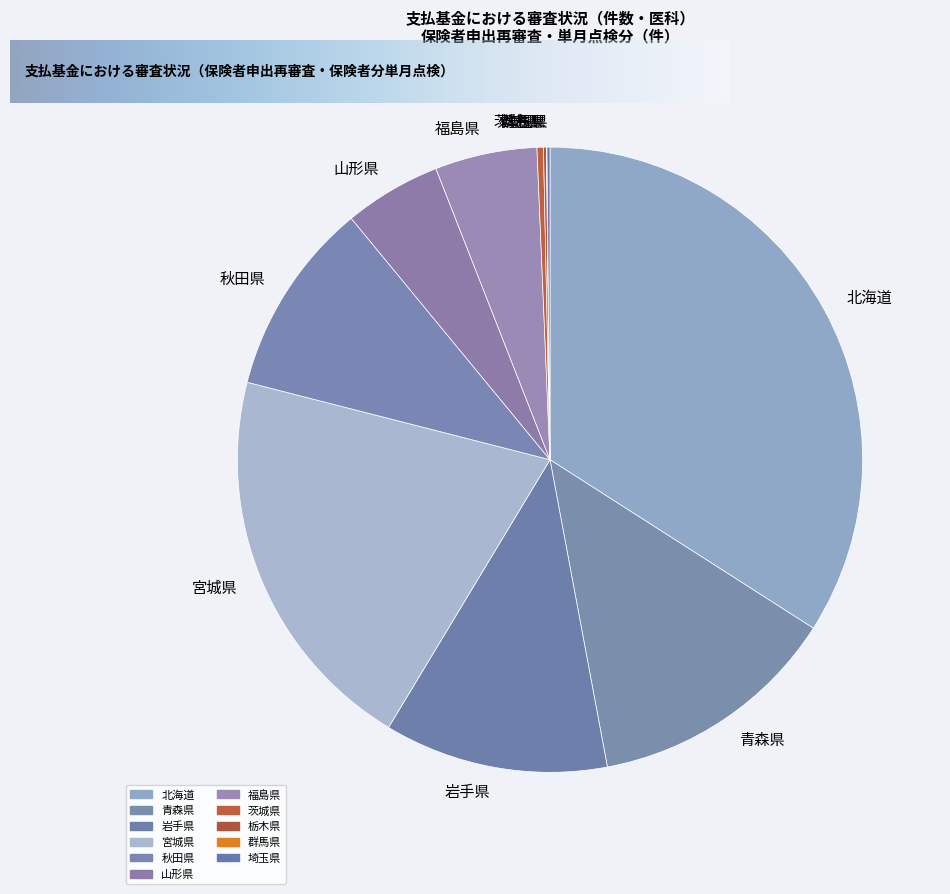

Is it true that 宮城県 is 14% of the pie?

False